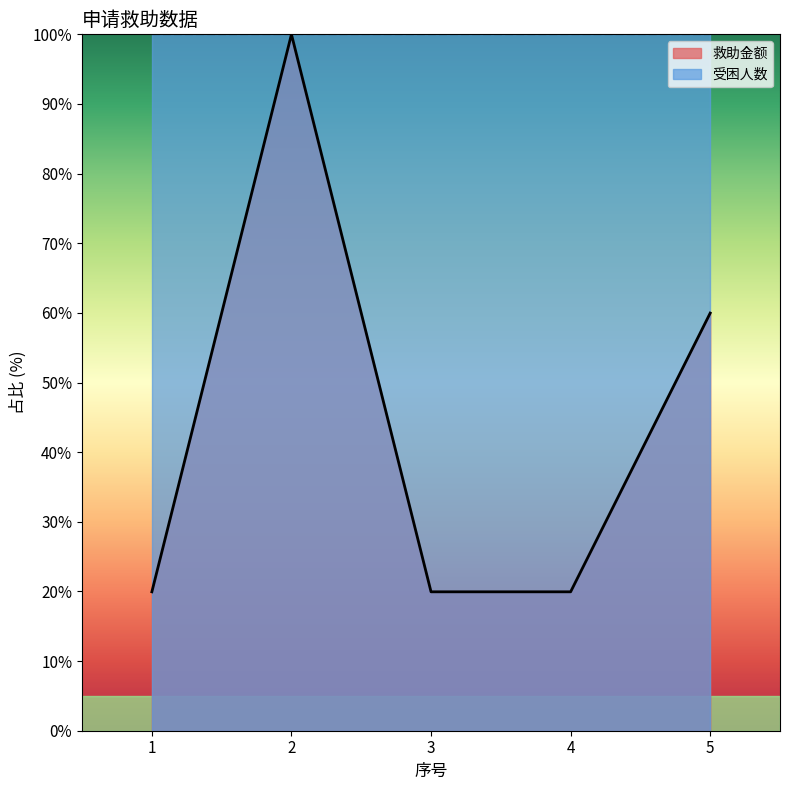

The chart shows a value of 8.7 at 1. True or false?

False